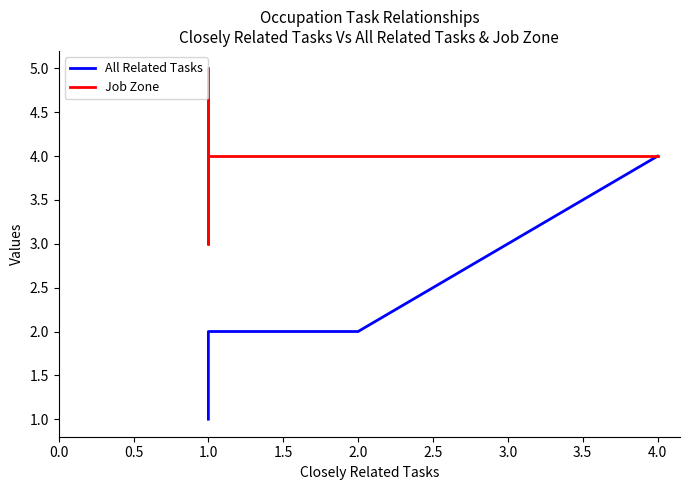

True or false: All Related Tasks has more than 0 interior local peaks.

False